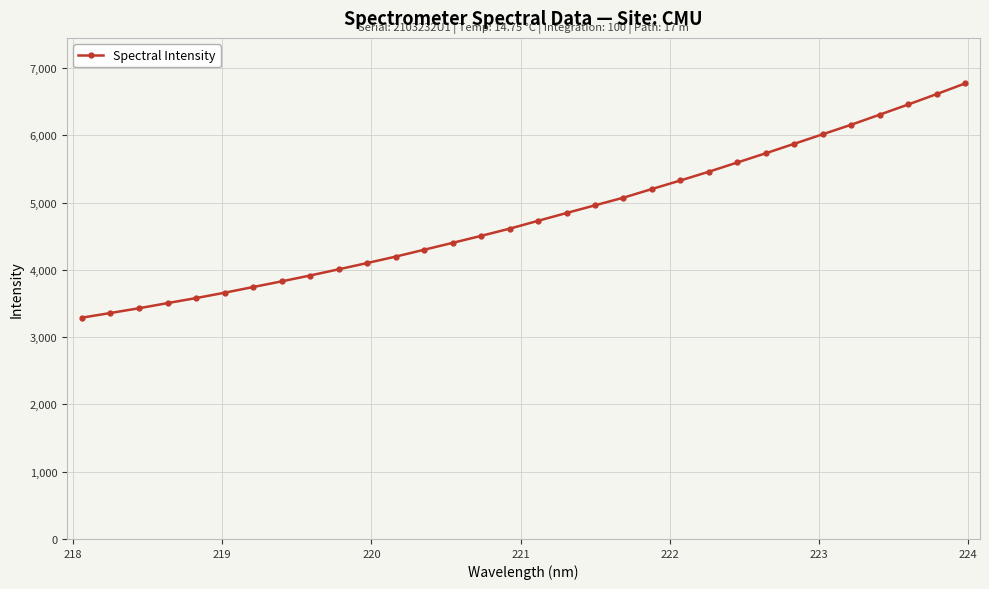

How many lines are shown in the chart?

1